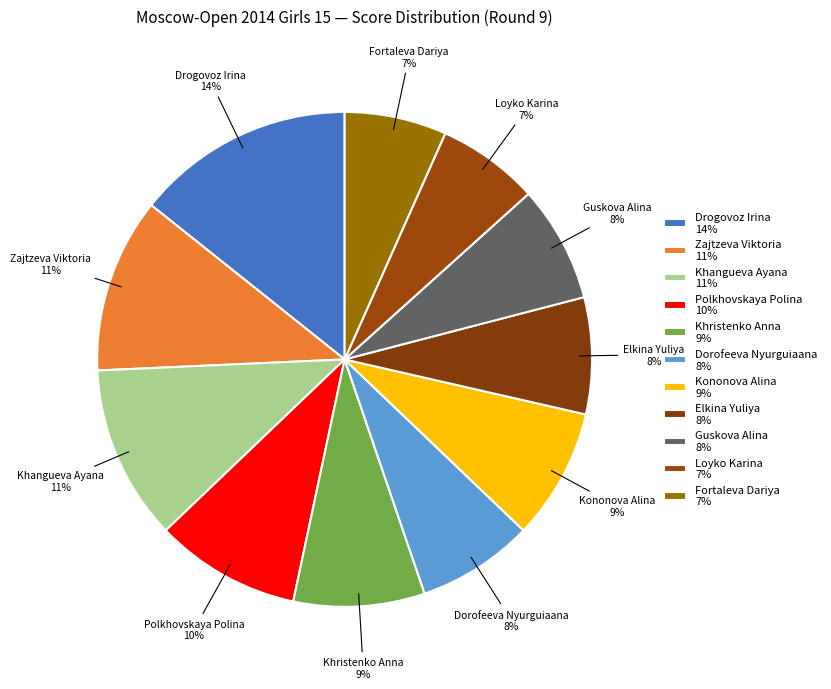

To the nearest percent, what portion does Zajtzeva Viktoria represent?

11%